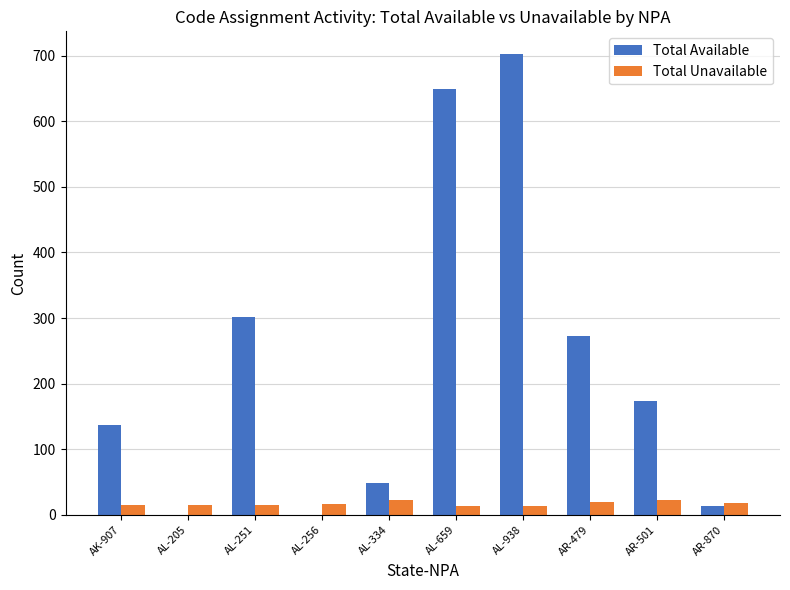

At which label is Total Available closest to 351?

AL-251